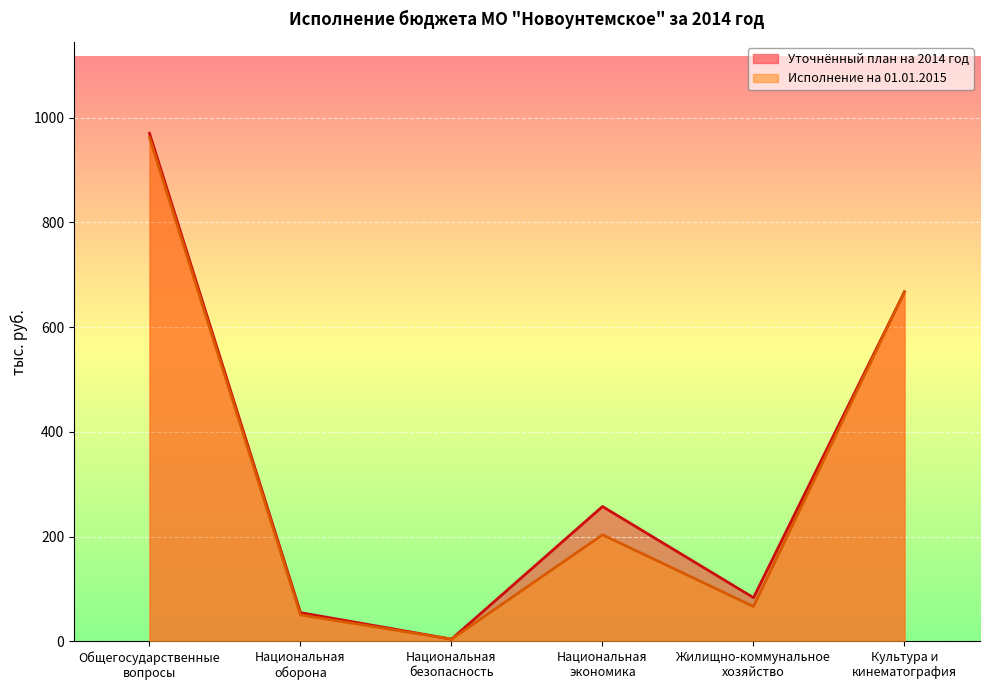

What is the approximate value of Уточнённый план на 2014 год at Национальная
экономика?

257.6